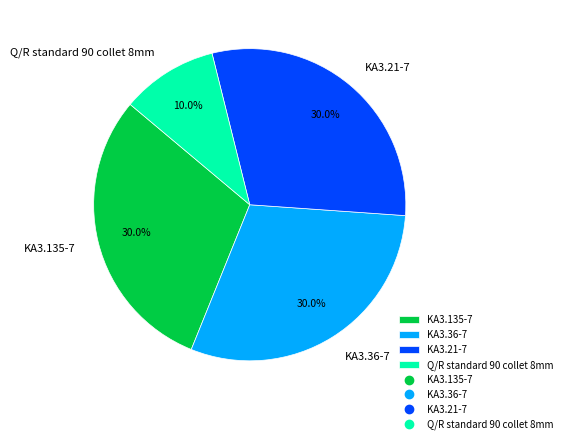

What is the smallest slice in the pie chart?

Q/R standard 90 collet 8mm